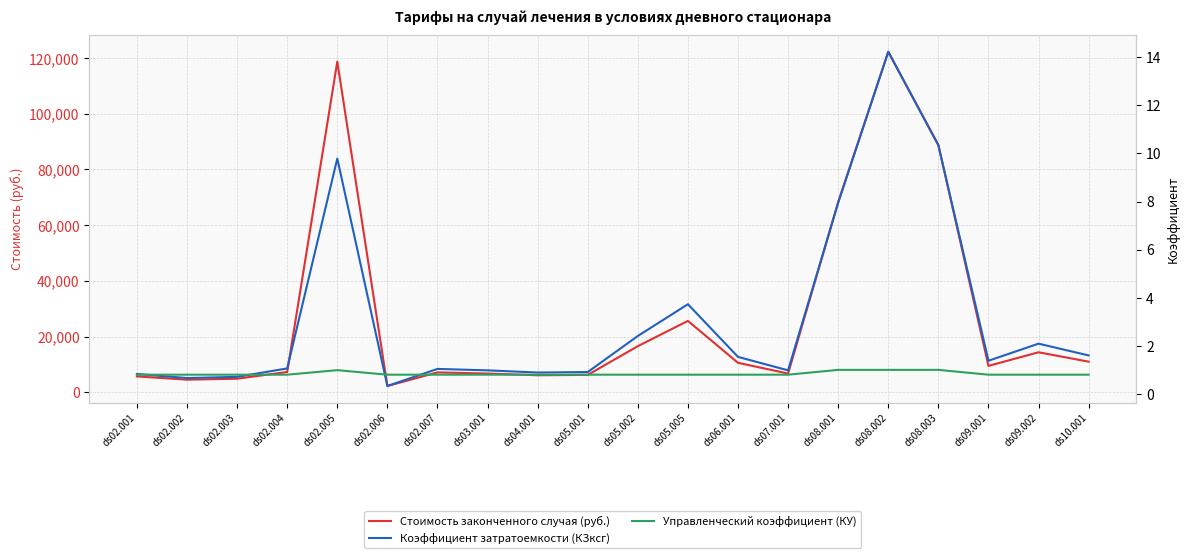

What is the sum of all Коэффициент затратоемкости (КЗксг) values?

63.5